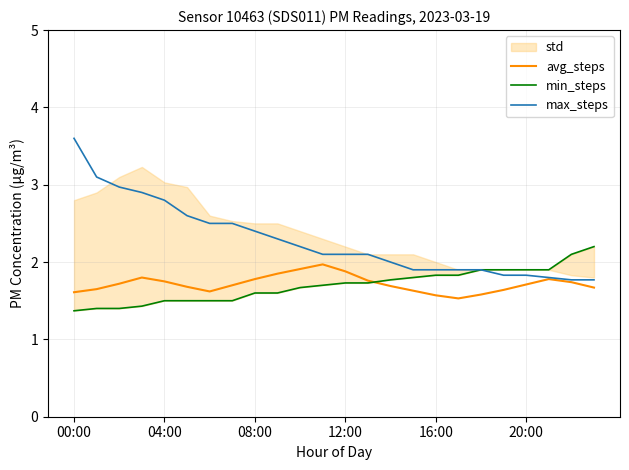

What is the minimum value shown in the chart?

1.4